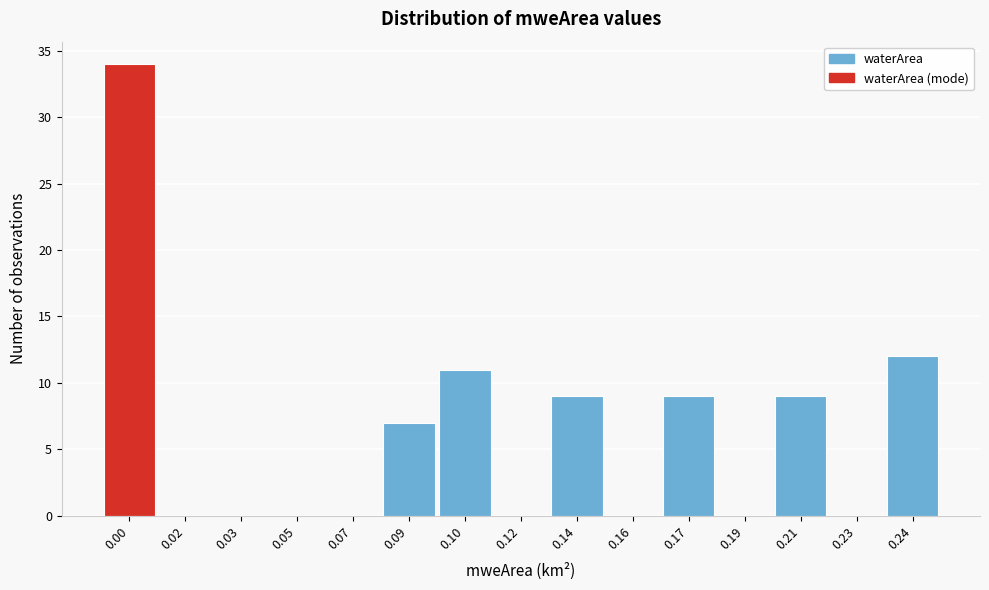

Reading left to right, extract all data points from this chart.

0.00=34	0.02=0	0.03=0	0.05=0	0.07=0	0.09=7	0.10=11	0.12=0	0.14=9	0.16=0	0.17=9	0.19=0	0.21=9	0.23=0	0.24=12